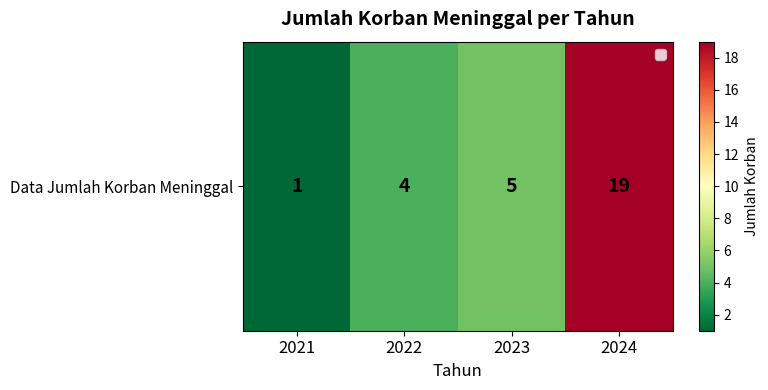

What is the smallest value displayed?

1